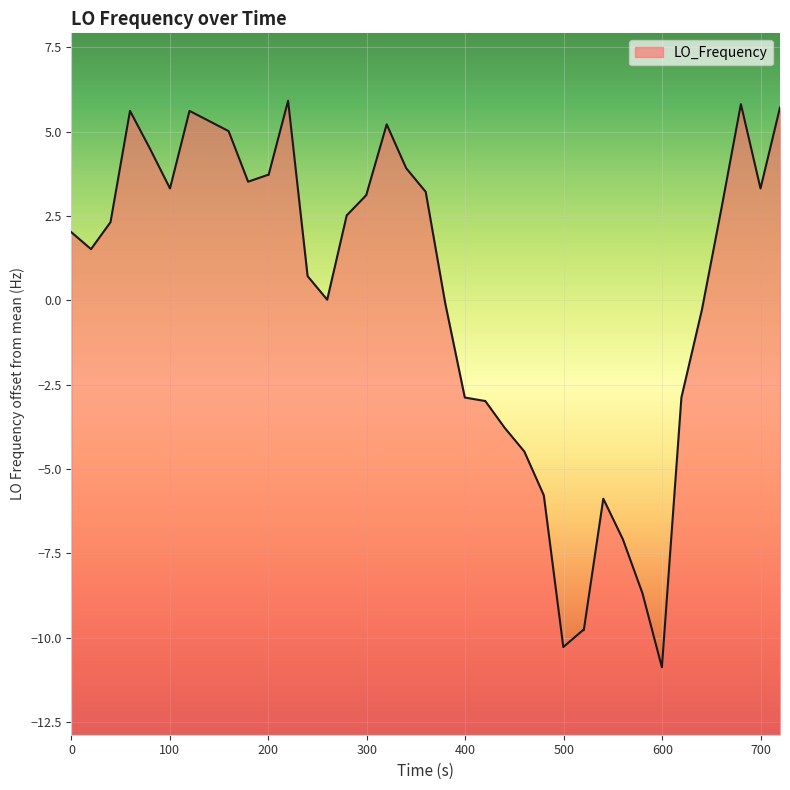

What is the difference between the maximum and minimum values?

16.8